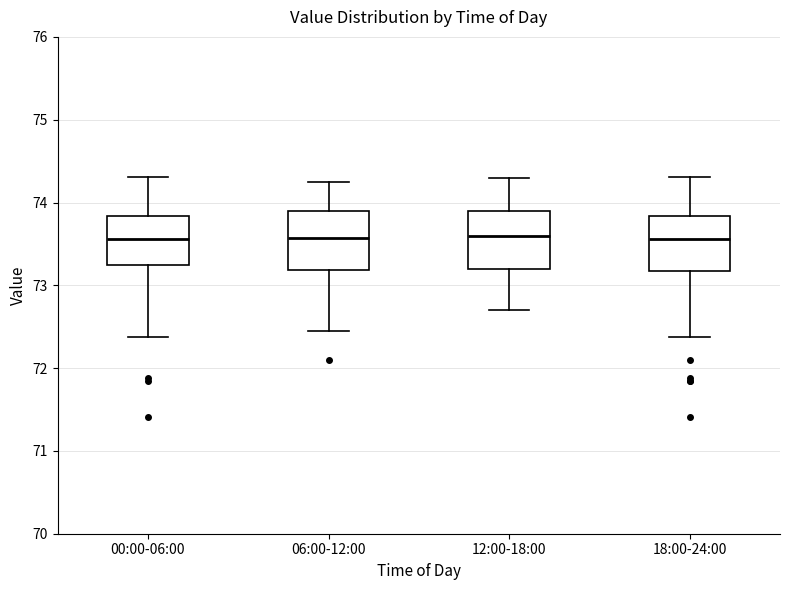

Where is the upper edge of the box for 06:00-12:00 on the y-axis? The values are not printed on the chart, so give them approximately, as read against the axis.

73.9